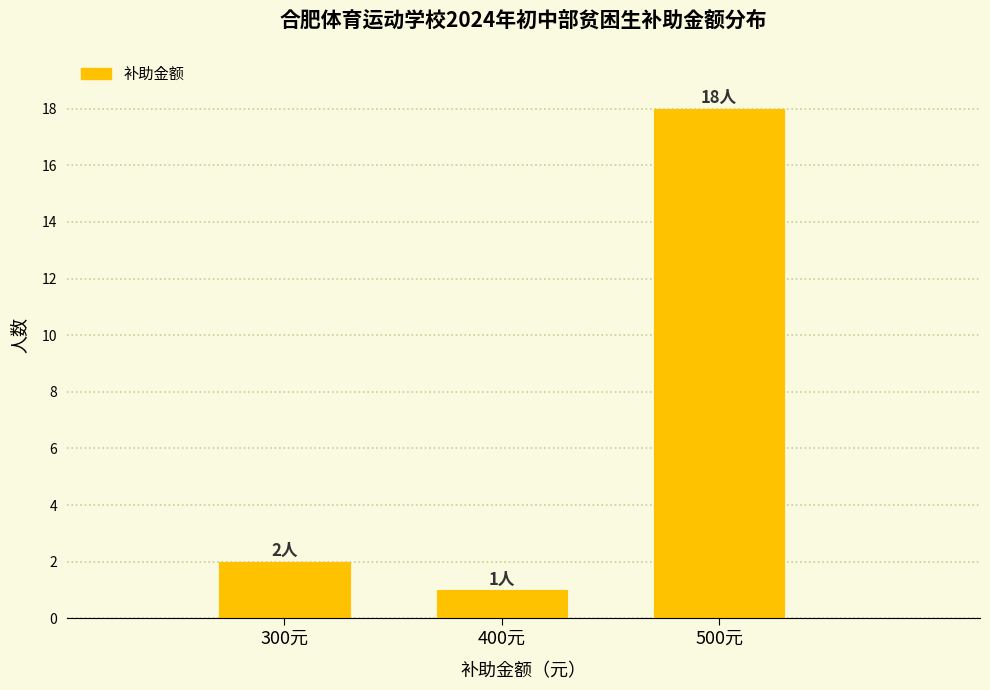

Reading right to left, what are all the values shown in this chart?

500元=18	400元=1	300元=2